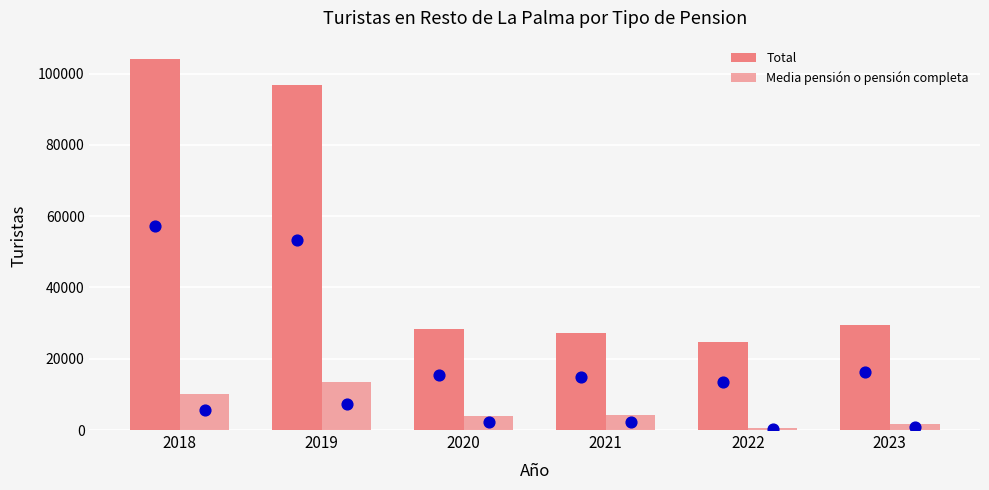

Which series has the largest total across all categories?

Total